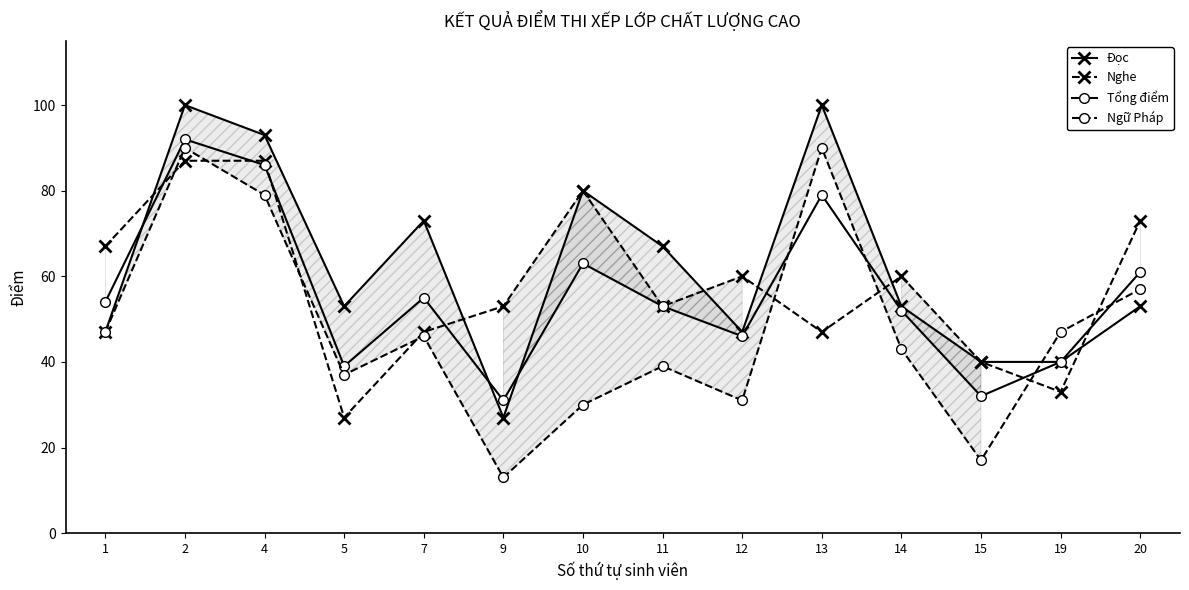

What is the value of the Nghe point at the 2nd from the left?

87